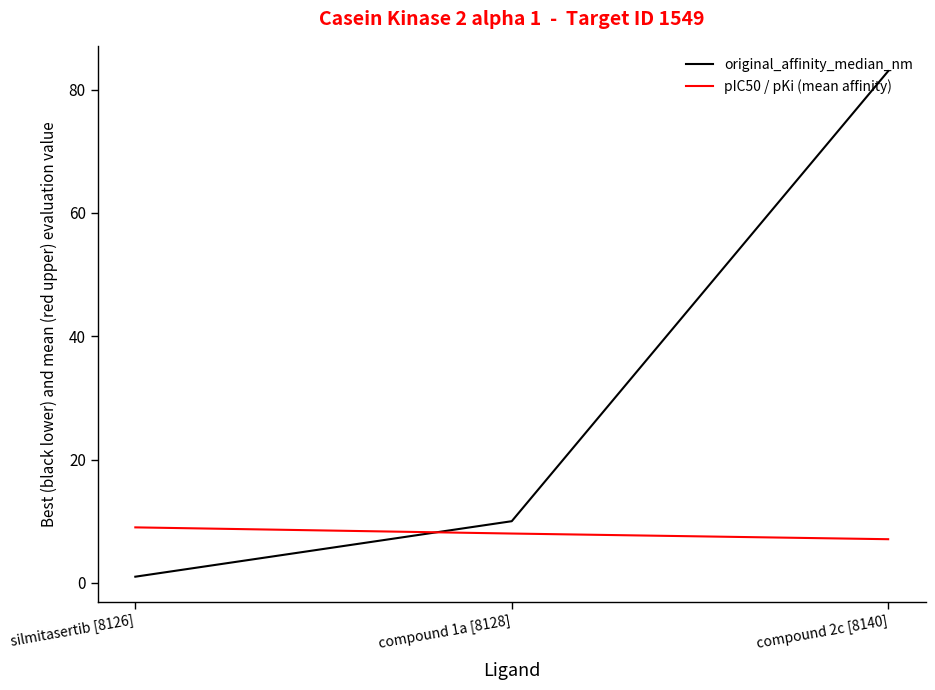

The original_affinity_median_nm series shows 13.5 at compound 1a [8128]. True or false?

False